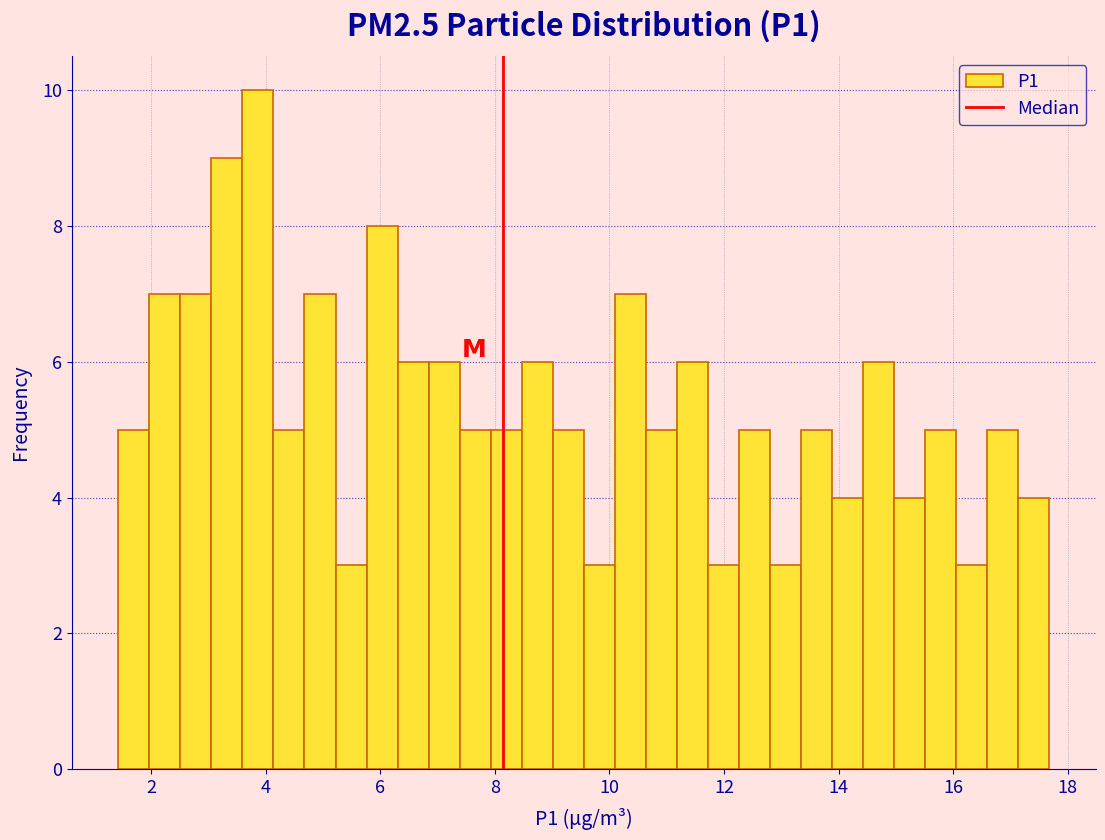

Read against the x-axis, roughly where is the centre of the tallest bar?

3.8